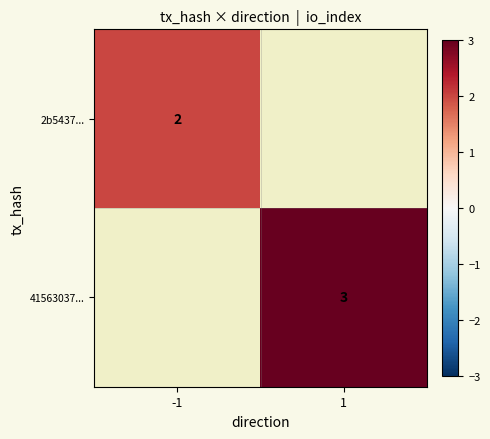

The value of 41563037... at 1 is 3. True or false?

True